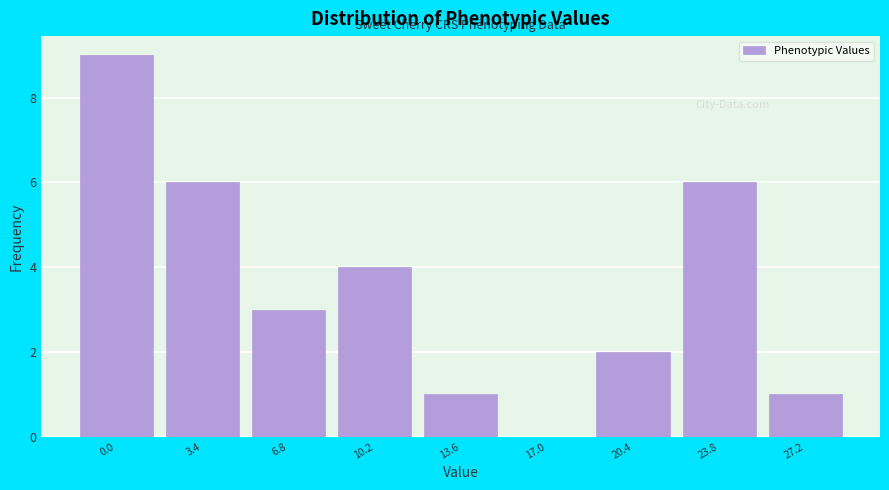

Reading right to left, what are all the values shown in this chart?

27.2=1	23.8=6	20.4=2	17.0=0	13.6=1	10.2=4	6.8=3	3.4=6	0.0=9